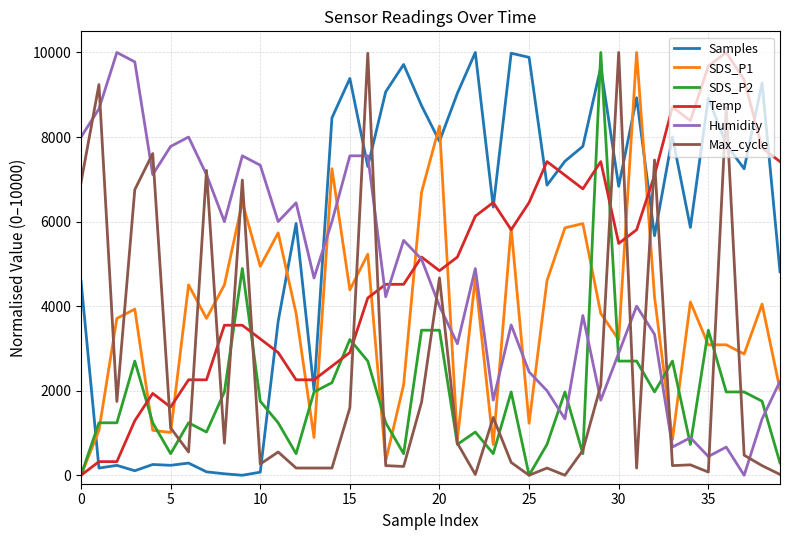

Which series has the largest total across all categories?

Samples